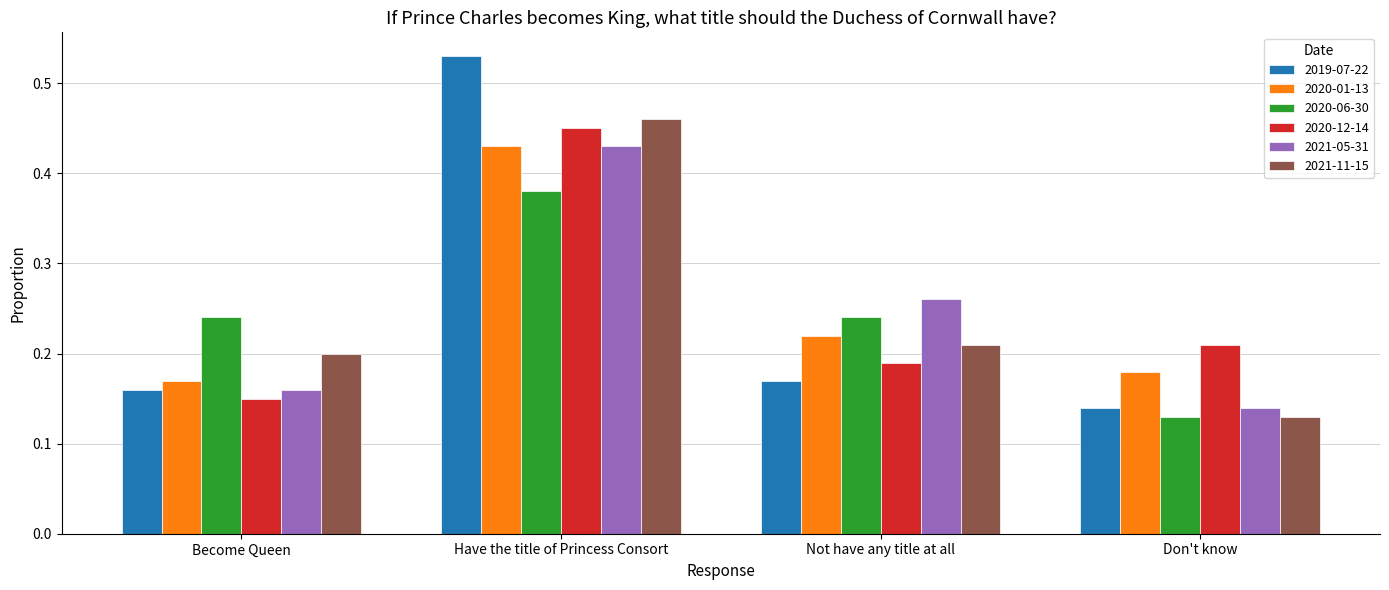

List the labels in order of 2021-05-31 value, largest first.

Have the title of Princess Consort, Not have any title at all, Become Queen, Don't know